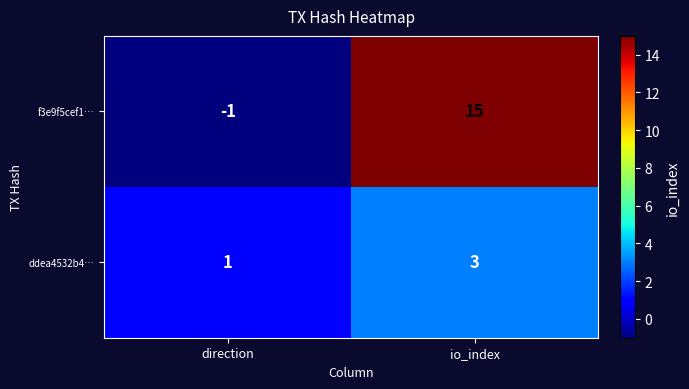

Where is ddea4532b4… nearest to the value 2?

direction